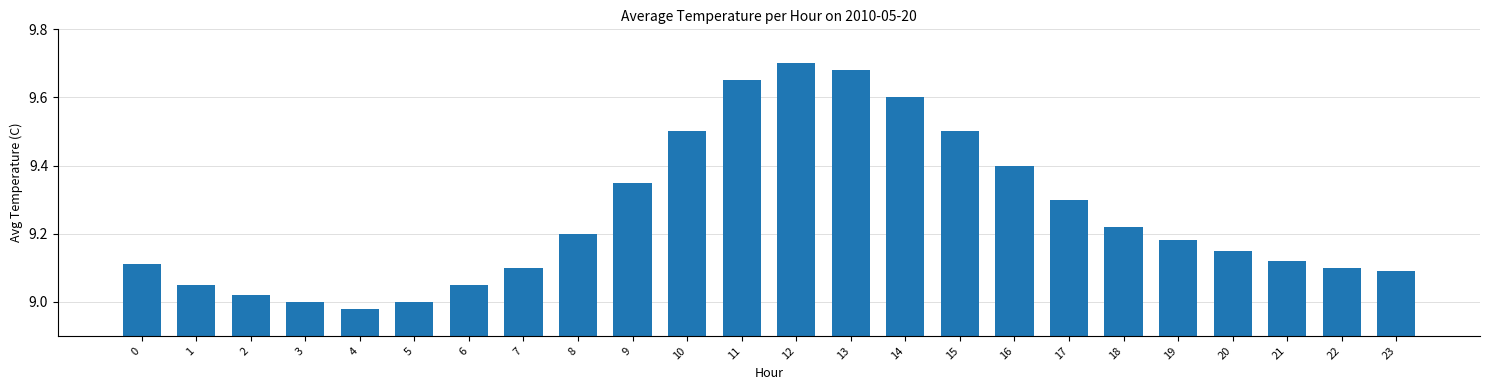

Which label corresponds to the largest value in the chart?

12